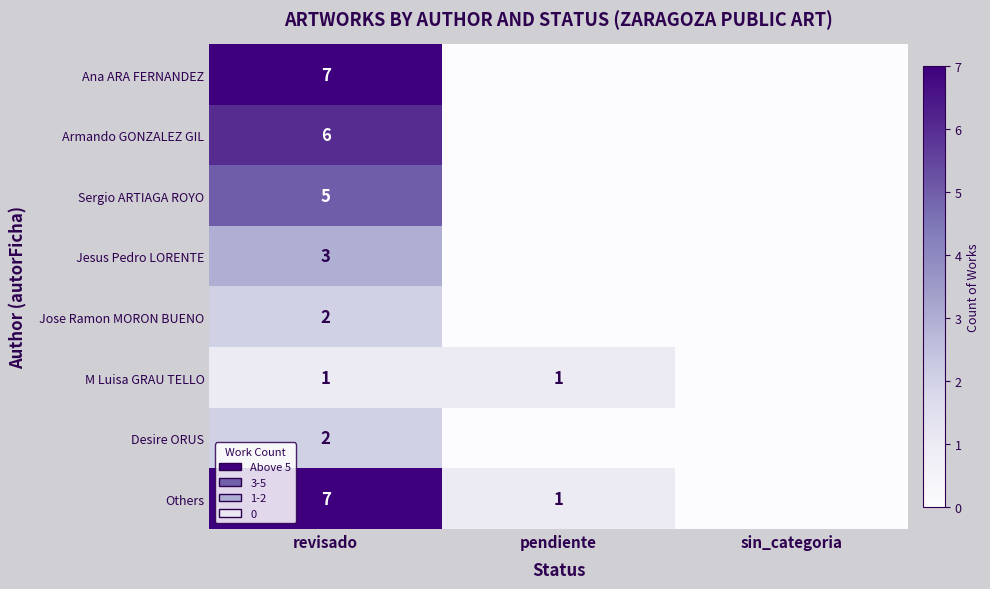

The value of Others at revisado is 5. True or false?

False